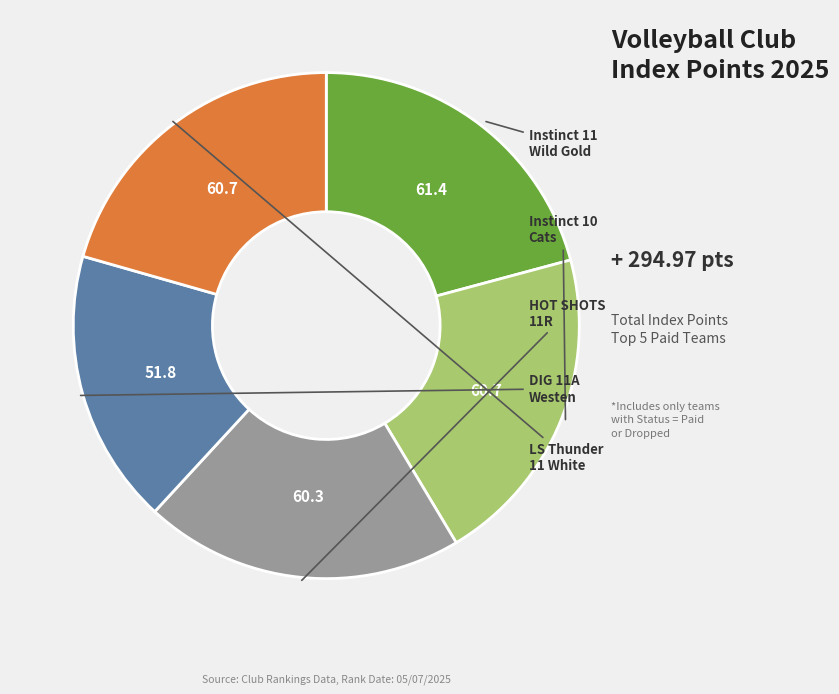

Does any single category account for the majority?

No